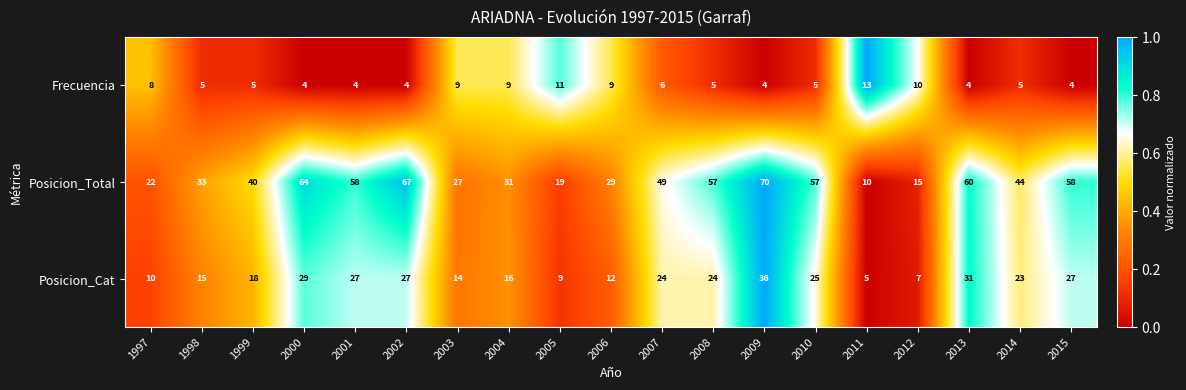

The value of Posicion_Total at 2007 is 19. True or false?

False